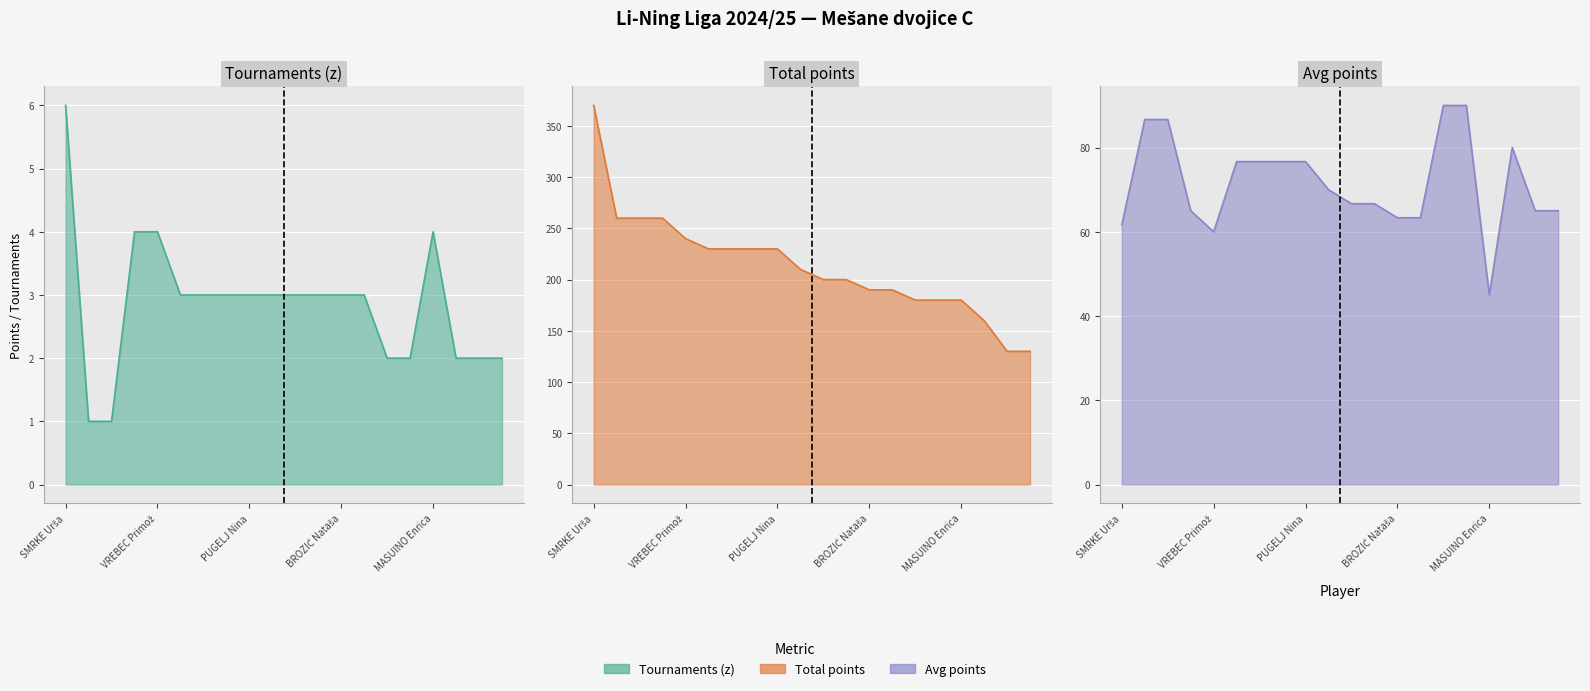

True or false: Total points has a value of 104.9 at VREBEC Primož.

False